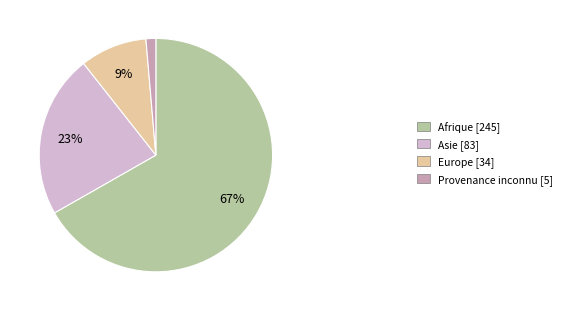

The Provenance inconnu [5] slice represents 11% of the pie. True or false?

False